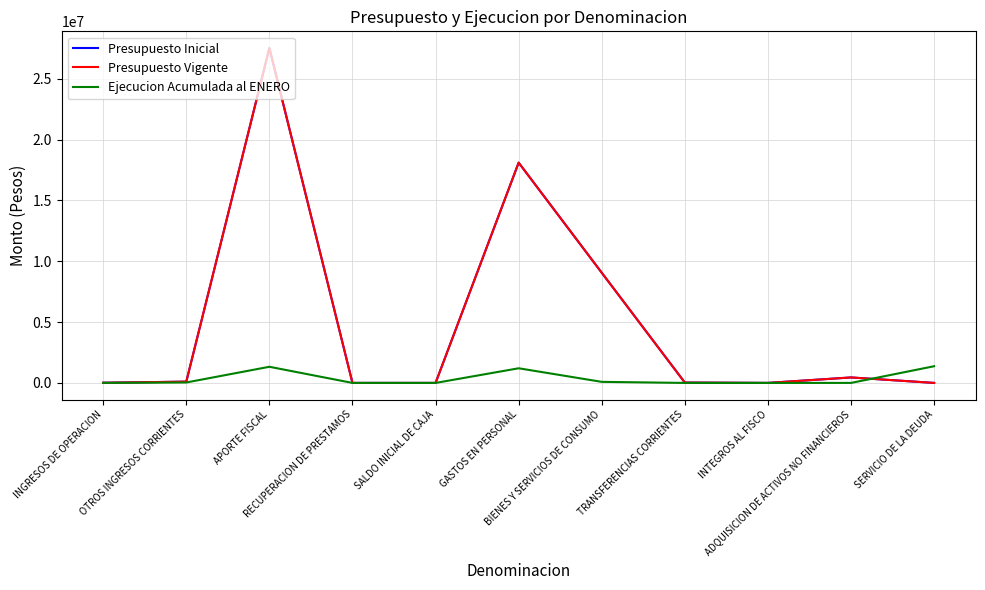

Is this an area chart (filled region under the line)?

No